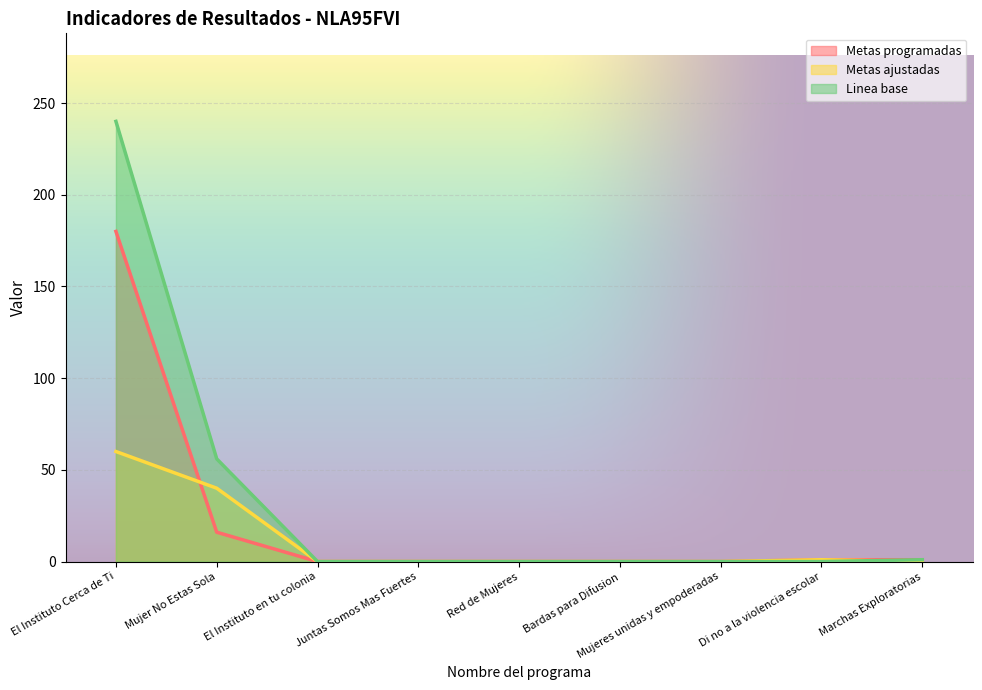

What is the difference between the second highest and minimum values in the Metas programadas series?

16